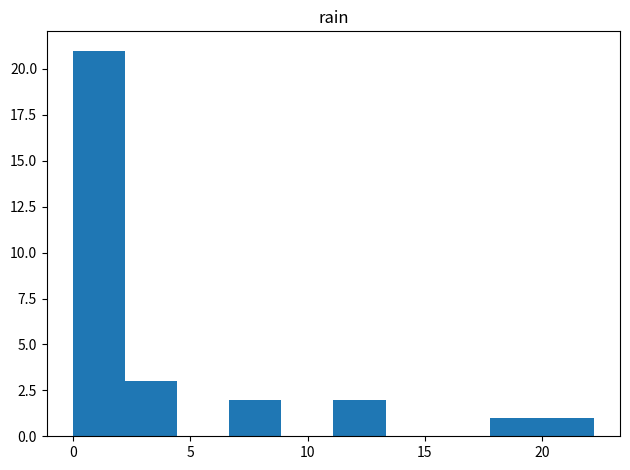

Which range on the x-axis has the tallest bar?

0.0 to 2.0